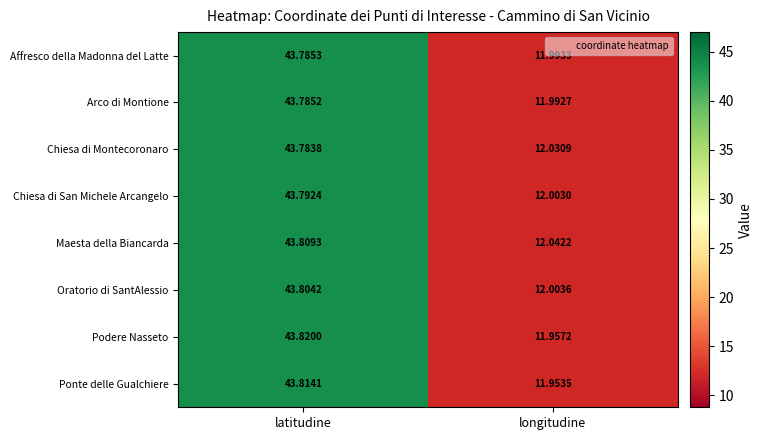

Rank the series at longitudine from highest to lowest value.

Maesta della Biancarda, Chiesa di Montecoronaro, Oratorio di SantAlessio, Chiesa di San Michele Arcangelo, Affresco della Madonna del Latte, Arco di Montione, Podere Nasseto, Ponte delle Gualchiere